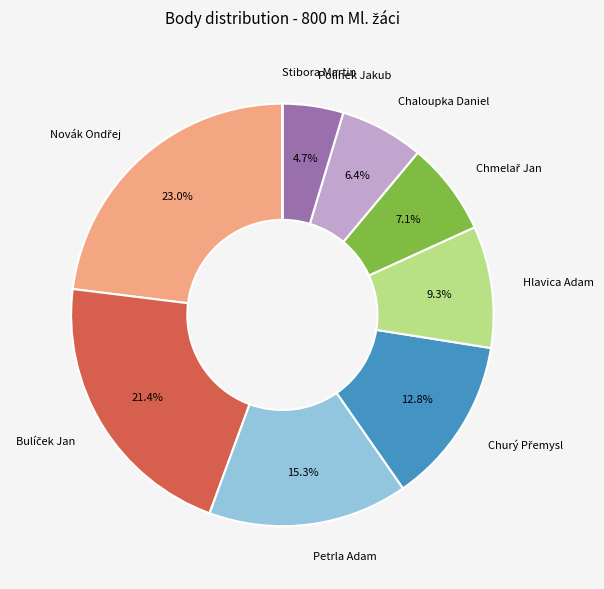

How much of the chart is everything except Polínek Jakub?

95.3%